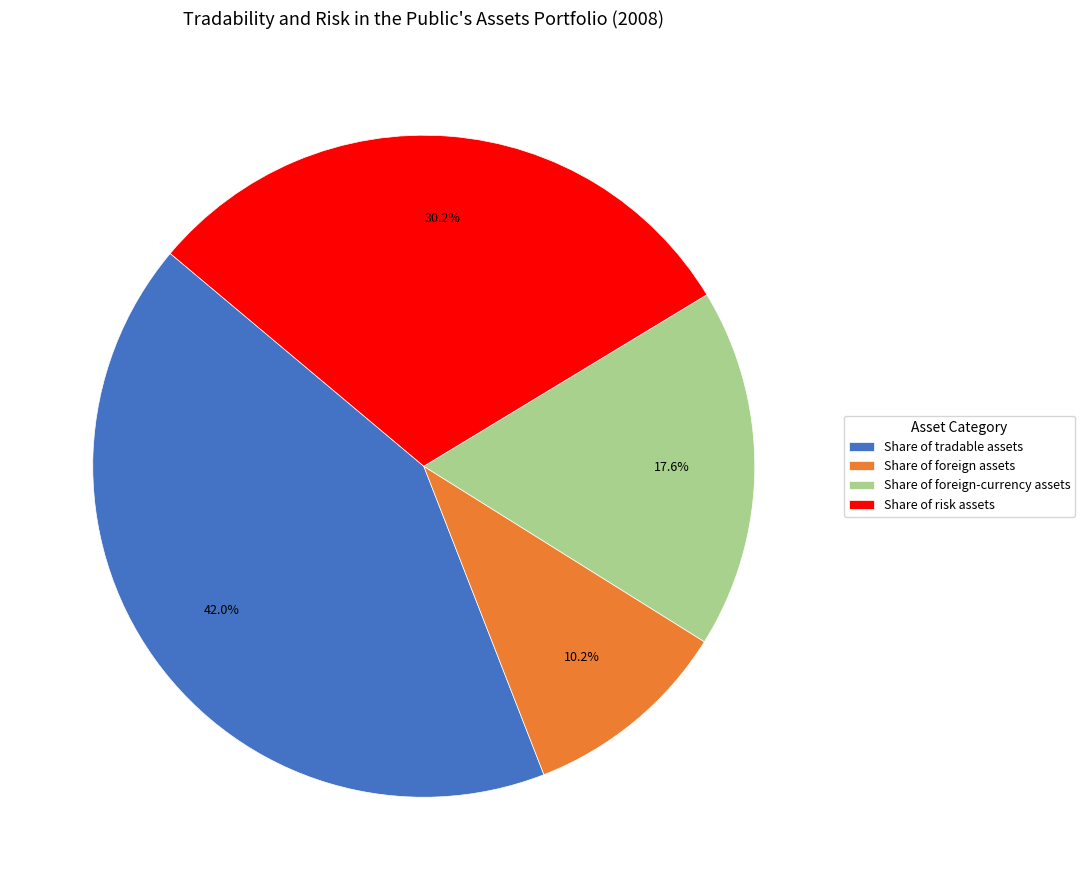

Which has a higher value, Share of foreign assets or Share of foreign-currency assets?

Share of foreign-currency assets